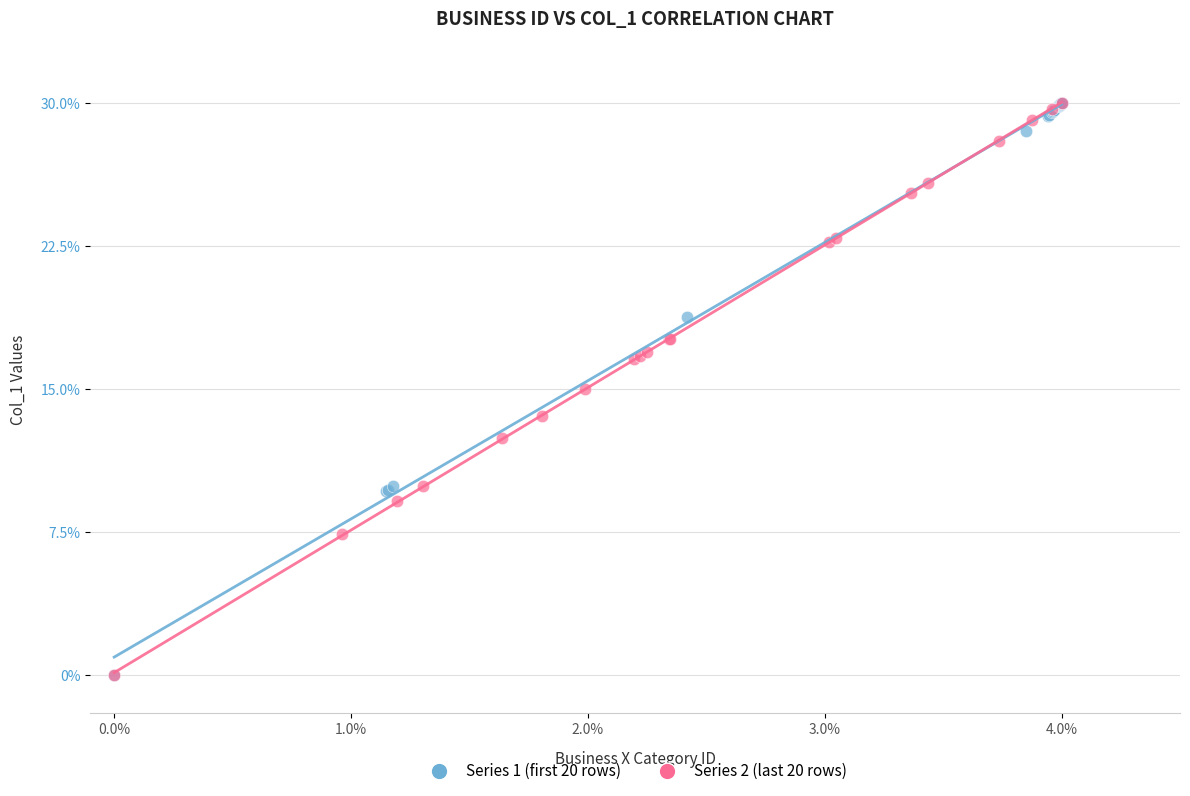

What are all the series names shown in the legend?

Series 1 (first 20 rows), Series 2 (last 20 rows)